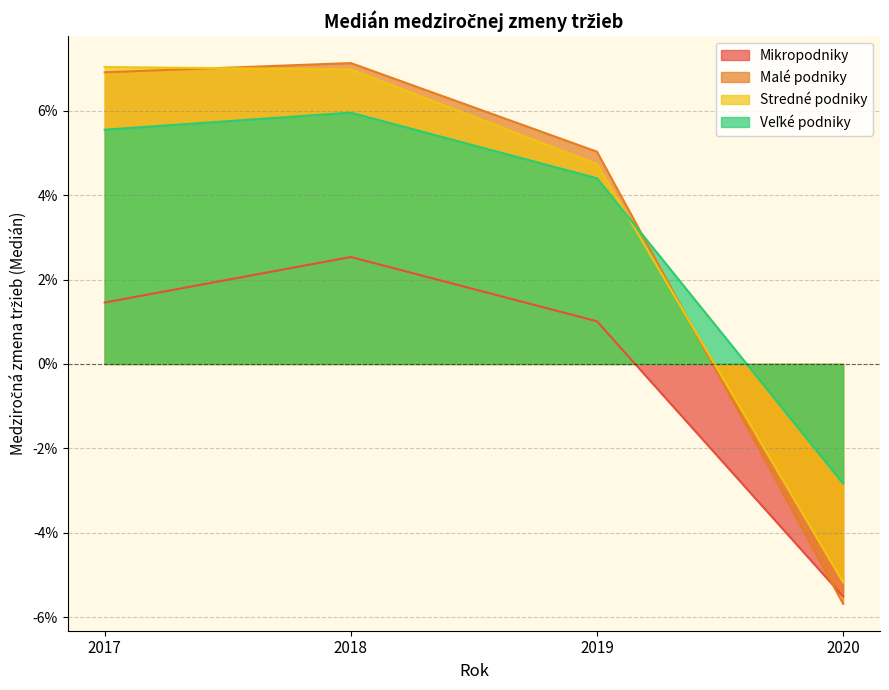

List the series in order of their peak value, highest first.

Malé podniky, Stredné podniky, Veľké podniky, Mikropodniky